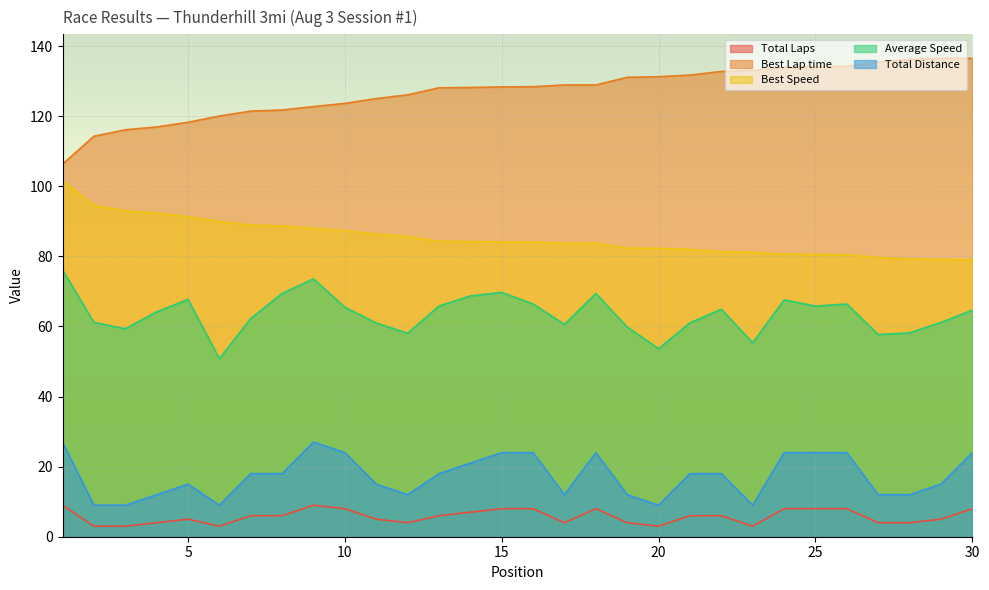

What are all the series names shown in the legend?

Total Laps, Best Lap time, Best Speed, Average Speed, Total Distance